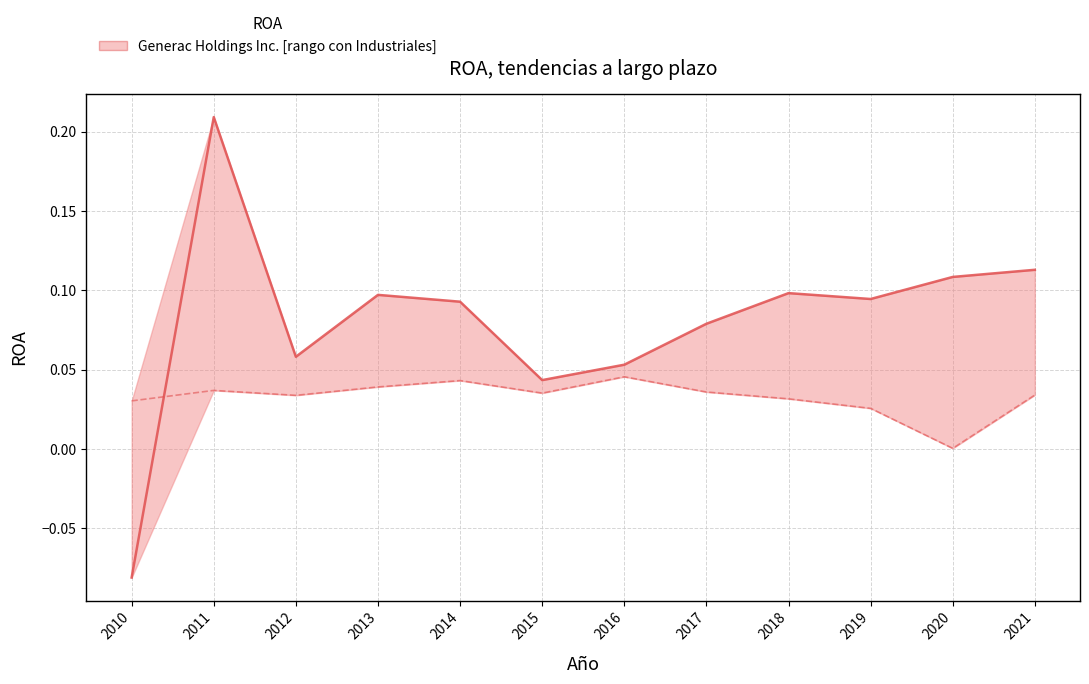

At which label does Generac Holdings Inc. reach its peak?

2011